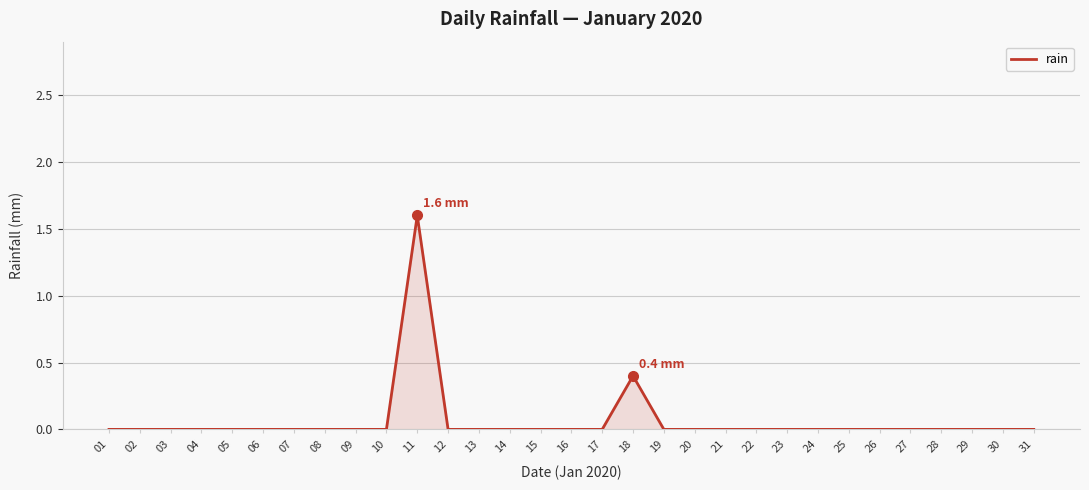

How many categories are shown in the chart?

31